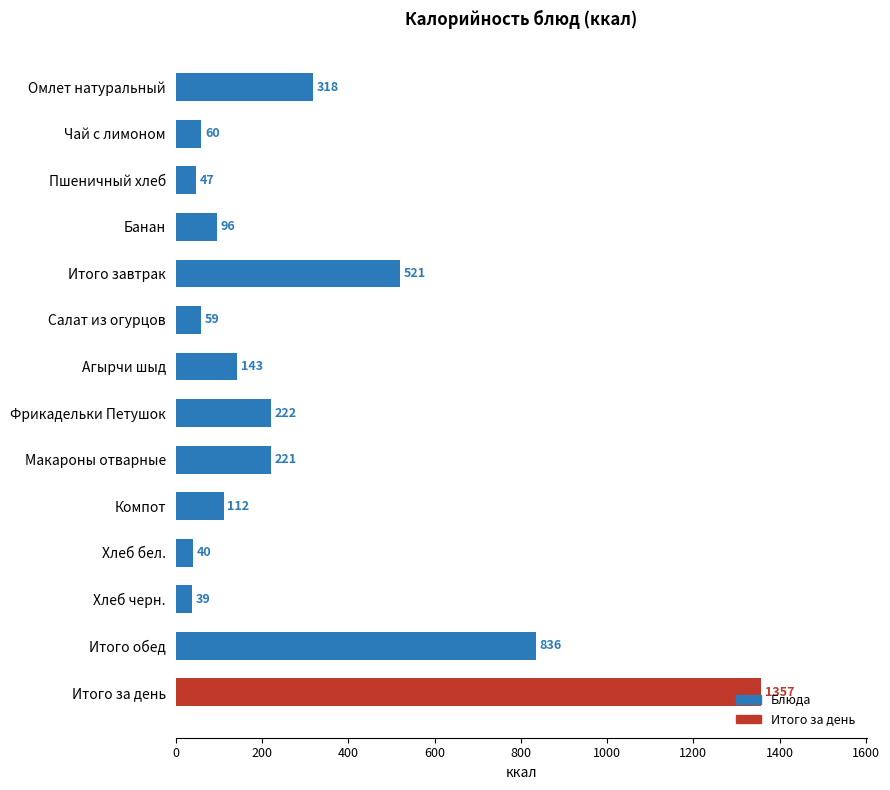

Read the value at Хлеб бел..

40